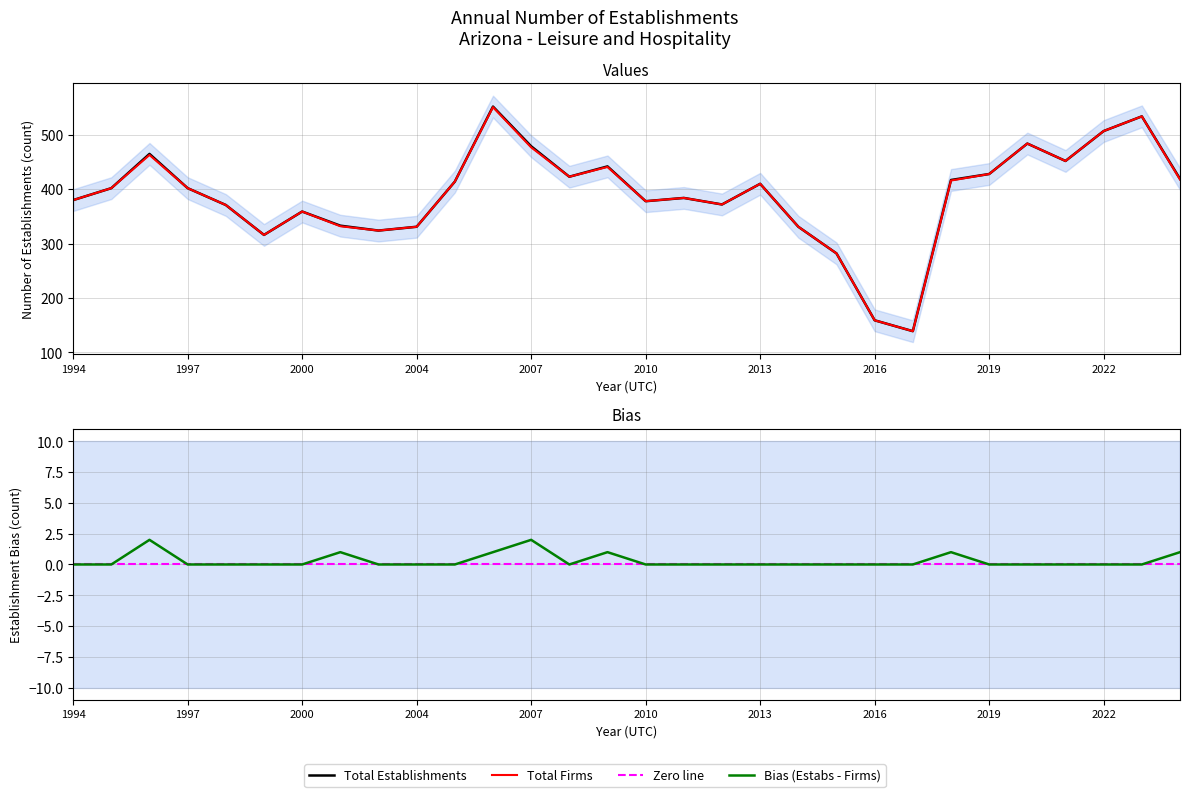

What is the lowest value of the Total Establishments series?

139